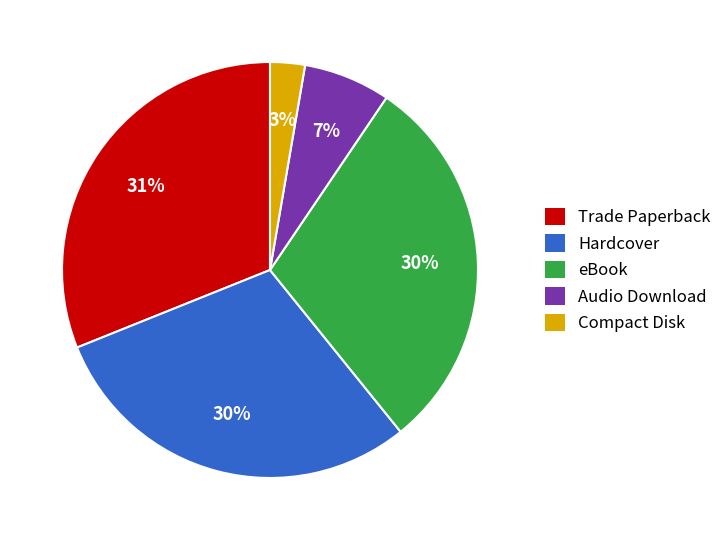

Do Compact Disk and Audio Download together represent more than half of the pie?

No